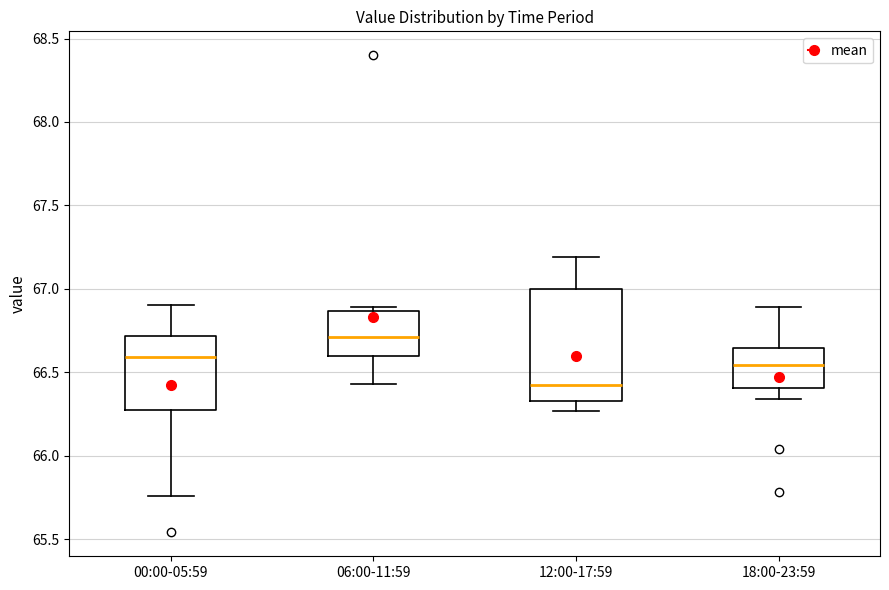

Where does the median line of the box for 18:00-23:59 sit on the y-axis? The values are not printed on the chart, so give them approximately, as read against the axis.

66.55